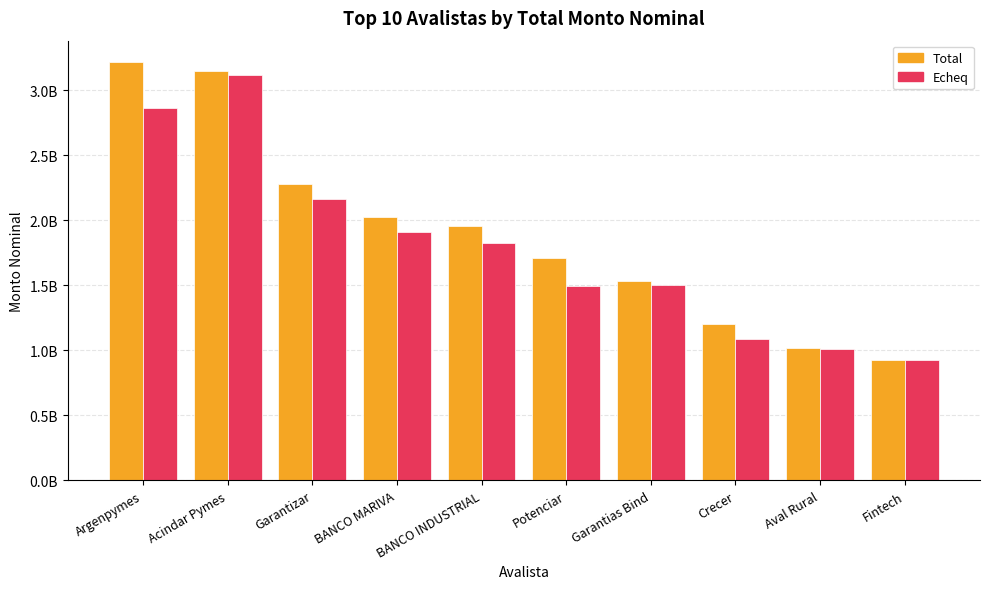

What are all the series names shown in the legend?

Total, Echeq